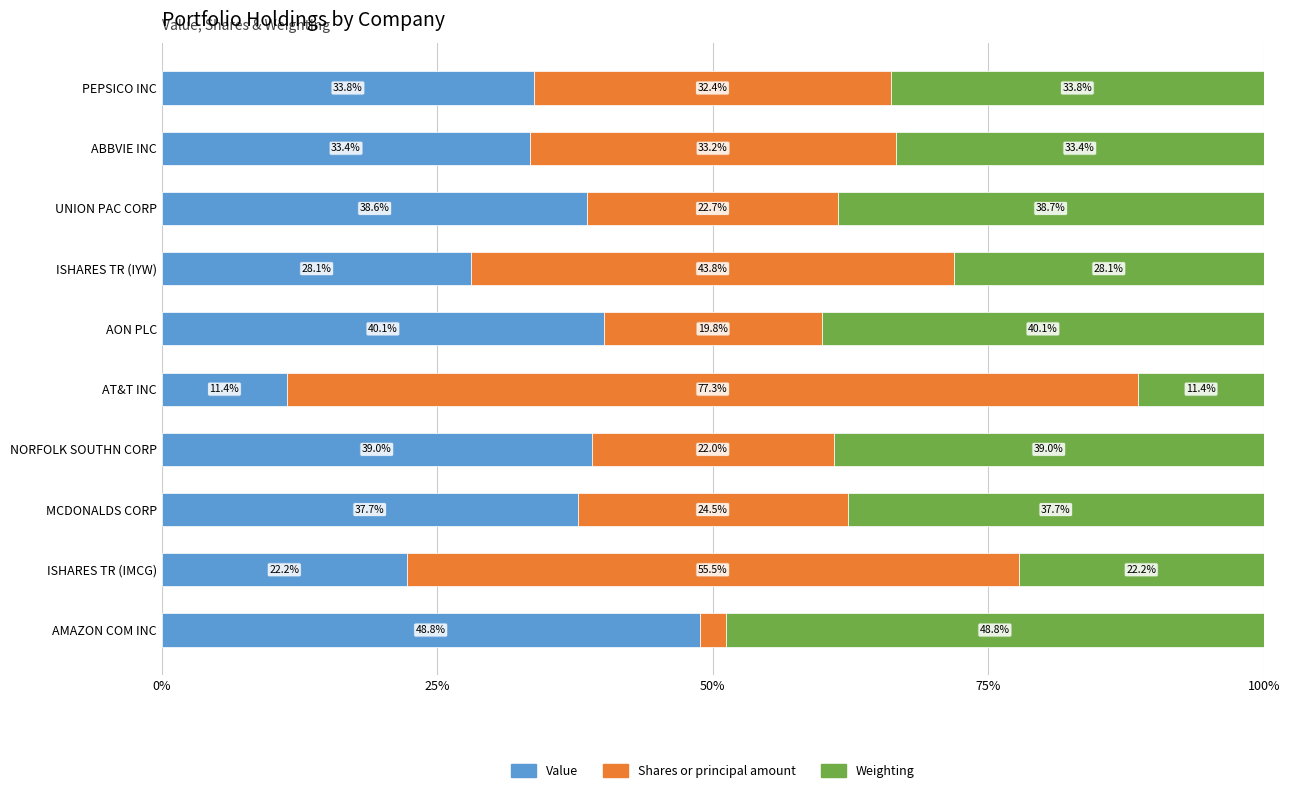

List the labels in order of Value value, smallest first.

AT&T INC, ISHARES TR (IMCG), ISHARES TR (IYW), ABBVIE INC, PEPSICO INC, MCDONALDS CORP, UNION PAC CORP, NORFOLK SOUTHN CORP, AON PLC, AMAZON COM INC